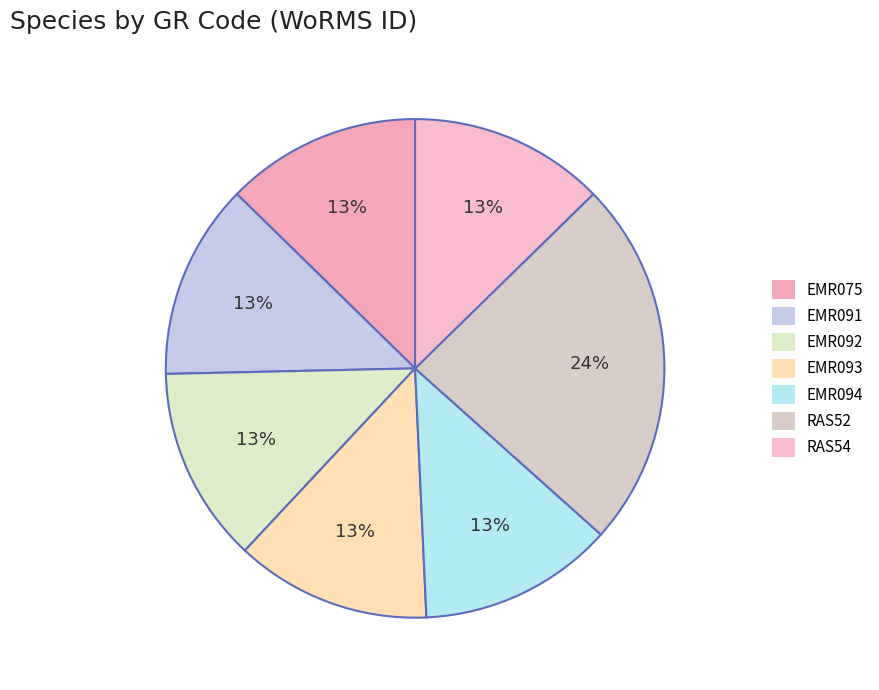

True or false: EMR093 accounts for 6% of the total.

False